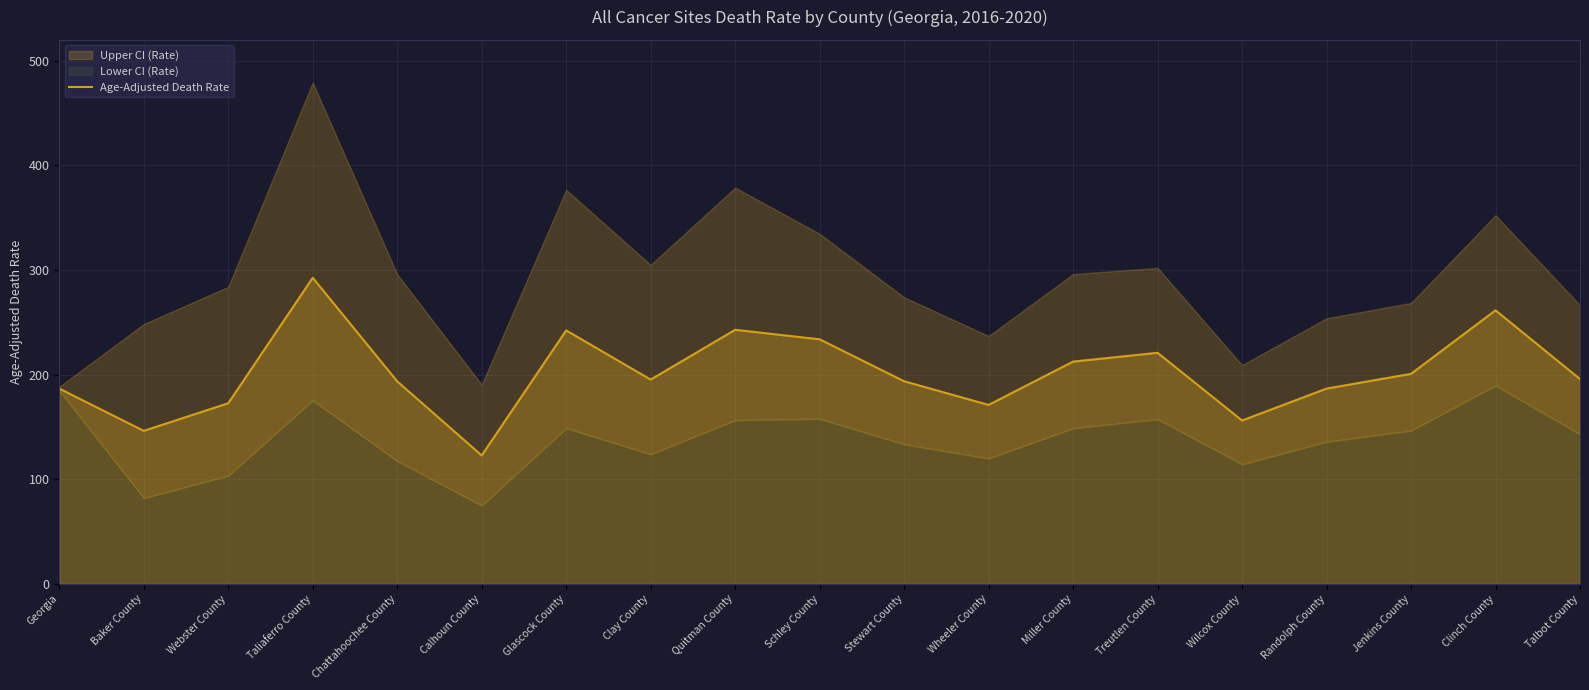

Reading left to right, transcribe all the data shown in this chart.

Georgia=186.7	Baker County=146.3	Webster County=172.7	Taliaferro County=292.6	Chattahoochee County=193.6	Calhoun County=122.8	Glascock County=242.3	Clay County=195.3	Quitman County=242.9	Schley County=233.8	Stewart County=193.7	Wheeler County=171.1	Miller County=212.5	Treutlen County=220.9	Wilcox County=156.2	Randolph County=186.7	Jenkins County=200.8	Clinch County=261.5	Talbot County=195.8